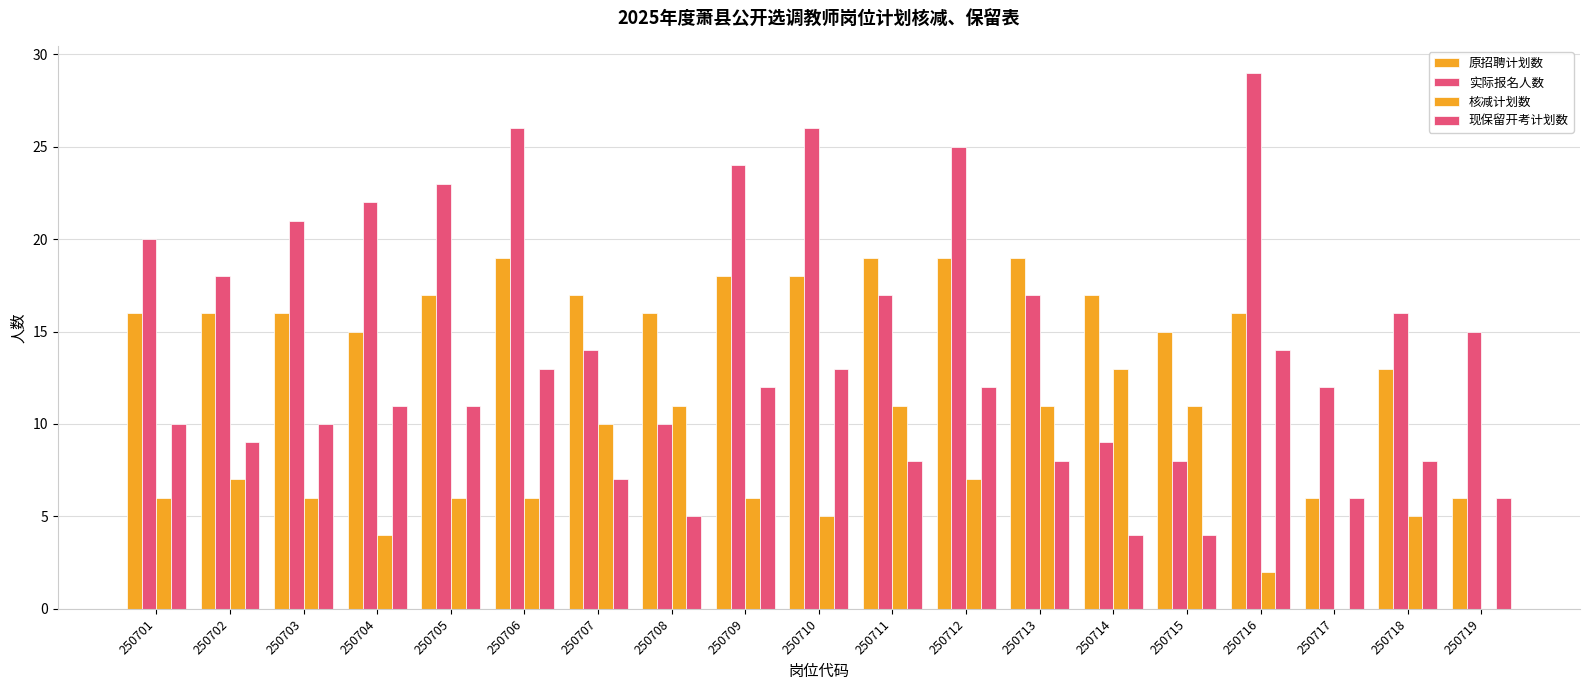

How many data points does each series have?

19